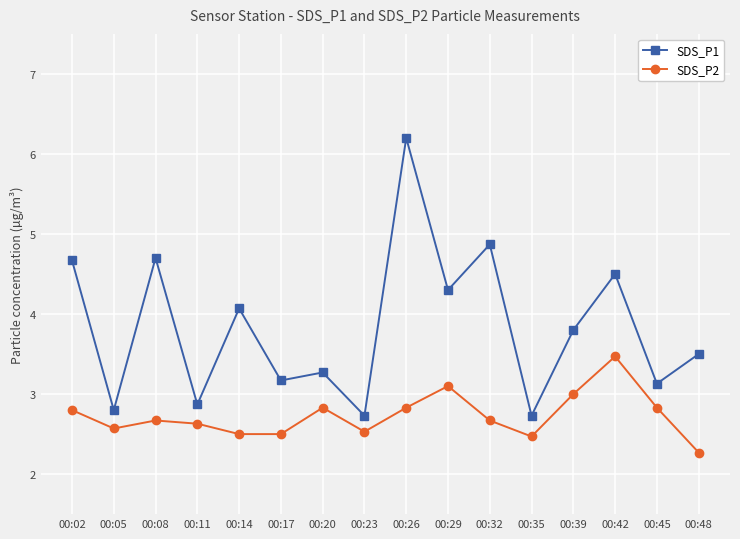

The SDS_P1 series shows 1.8 at 00:02. True or false?

False